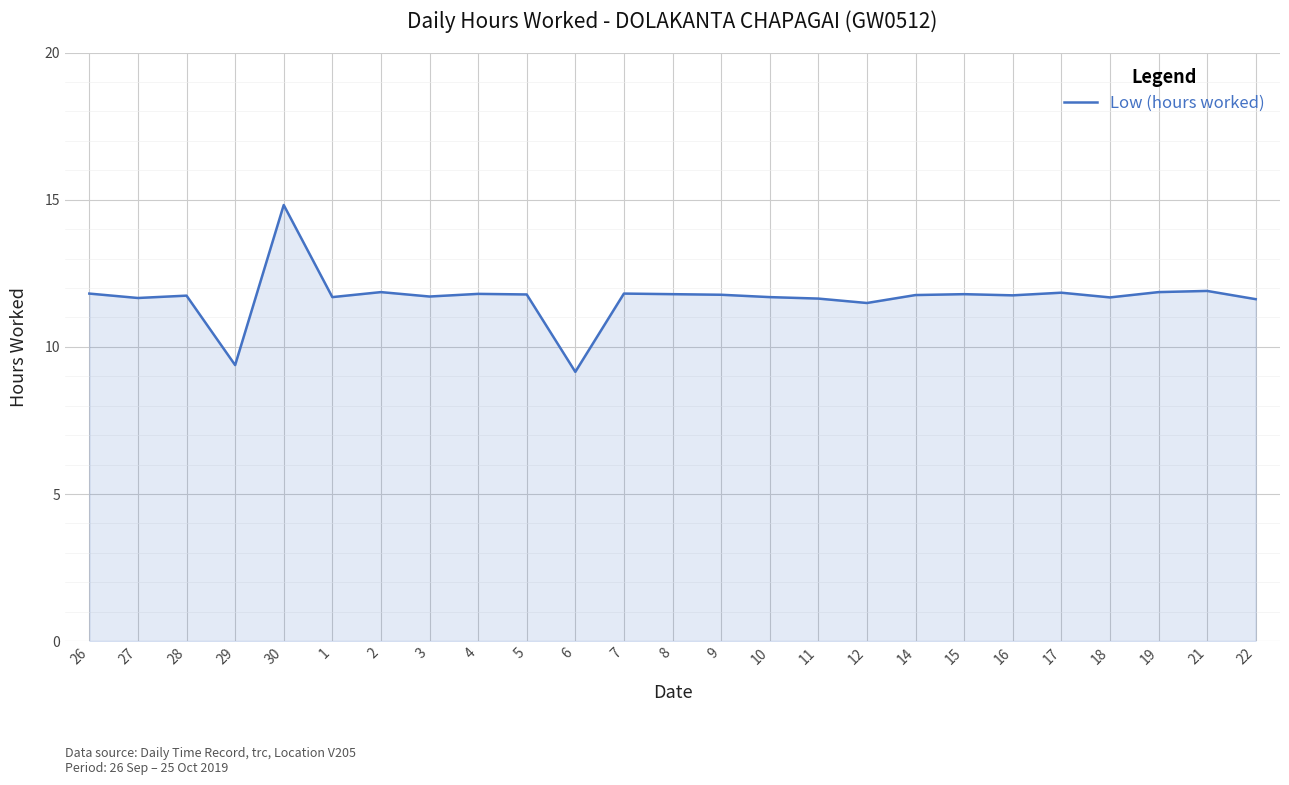

What is the difference between the maximum and minimum values?

5.7